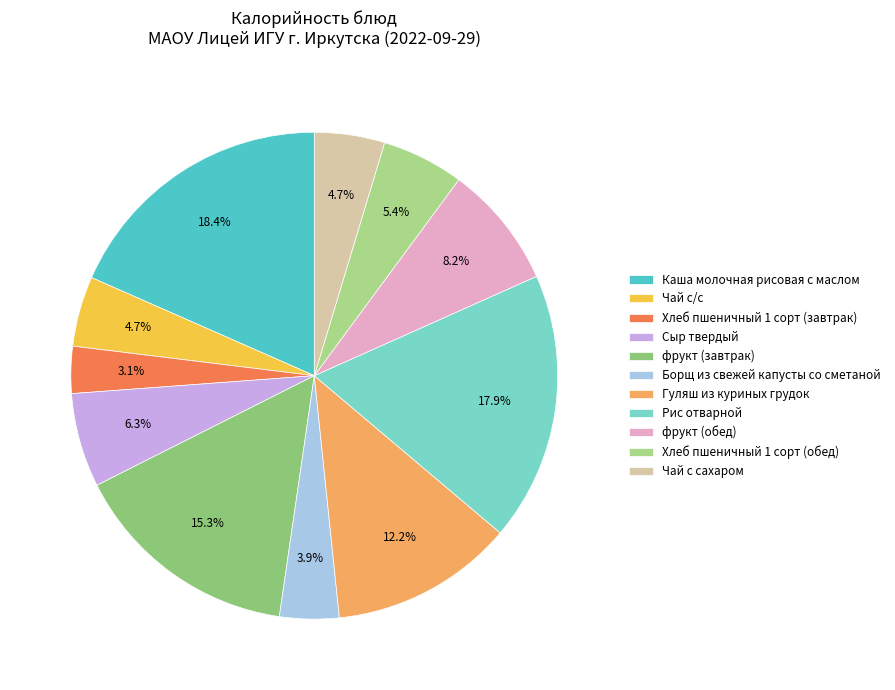

Approximately how many times larger is the value at Чай с/с compared to Хлеб пшеничный 1 сорт (завтрак)?

1.5